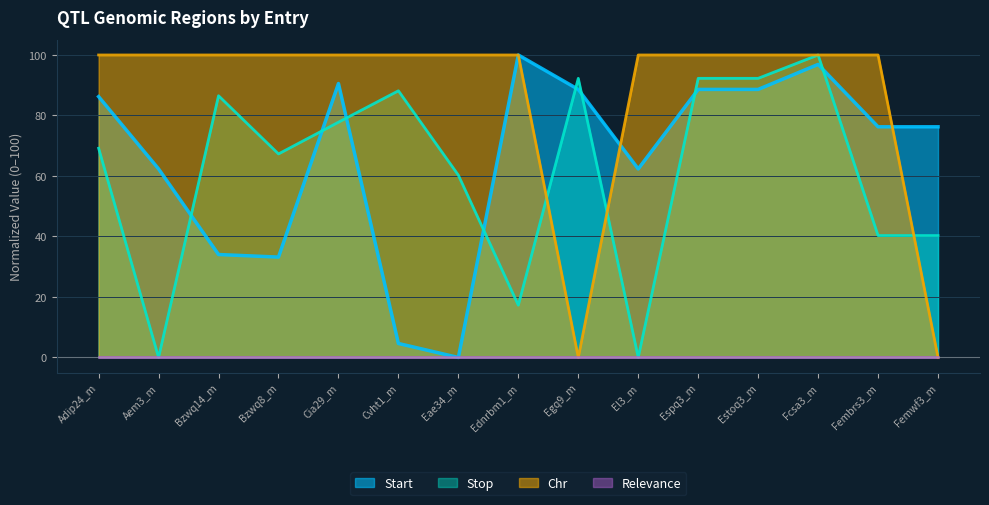

Where does the Stop series first go above 69?

Adip24_m